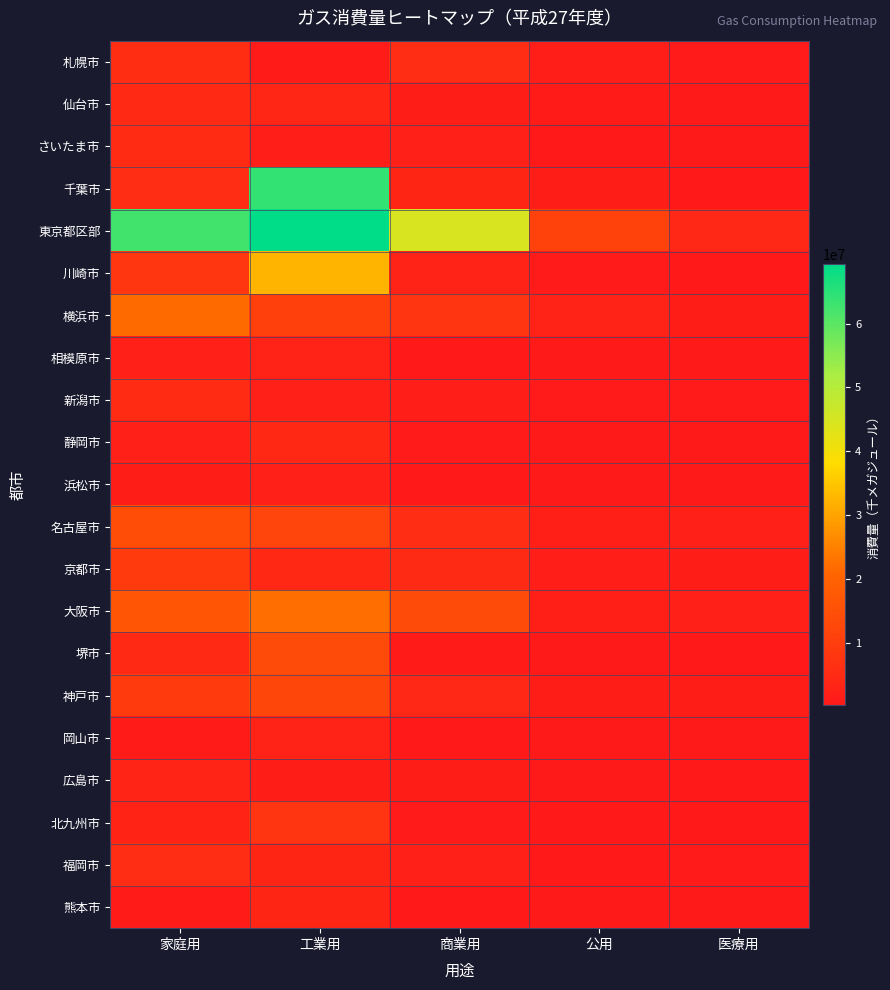

Between 家庭用 and 公用, which is larger?

家庭用